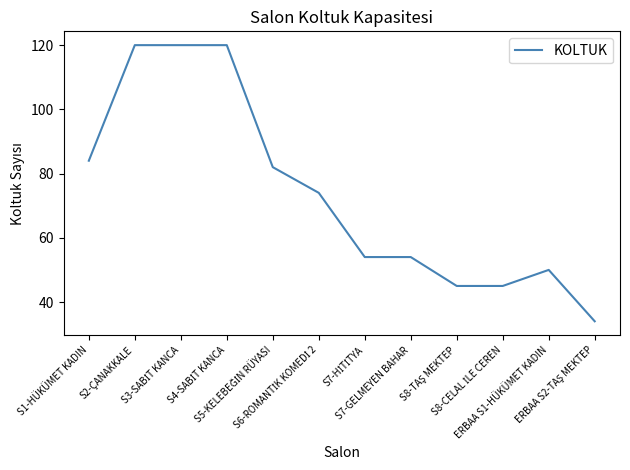

How many lines are shown in the chart?

1